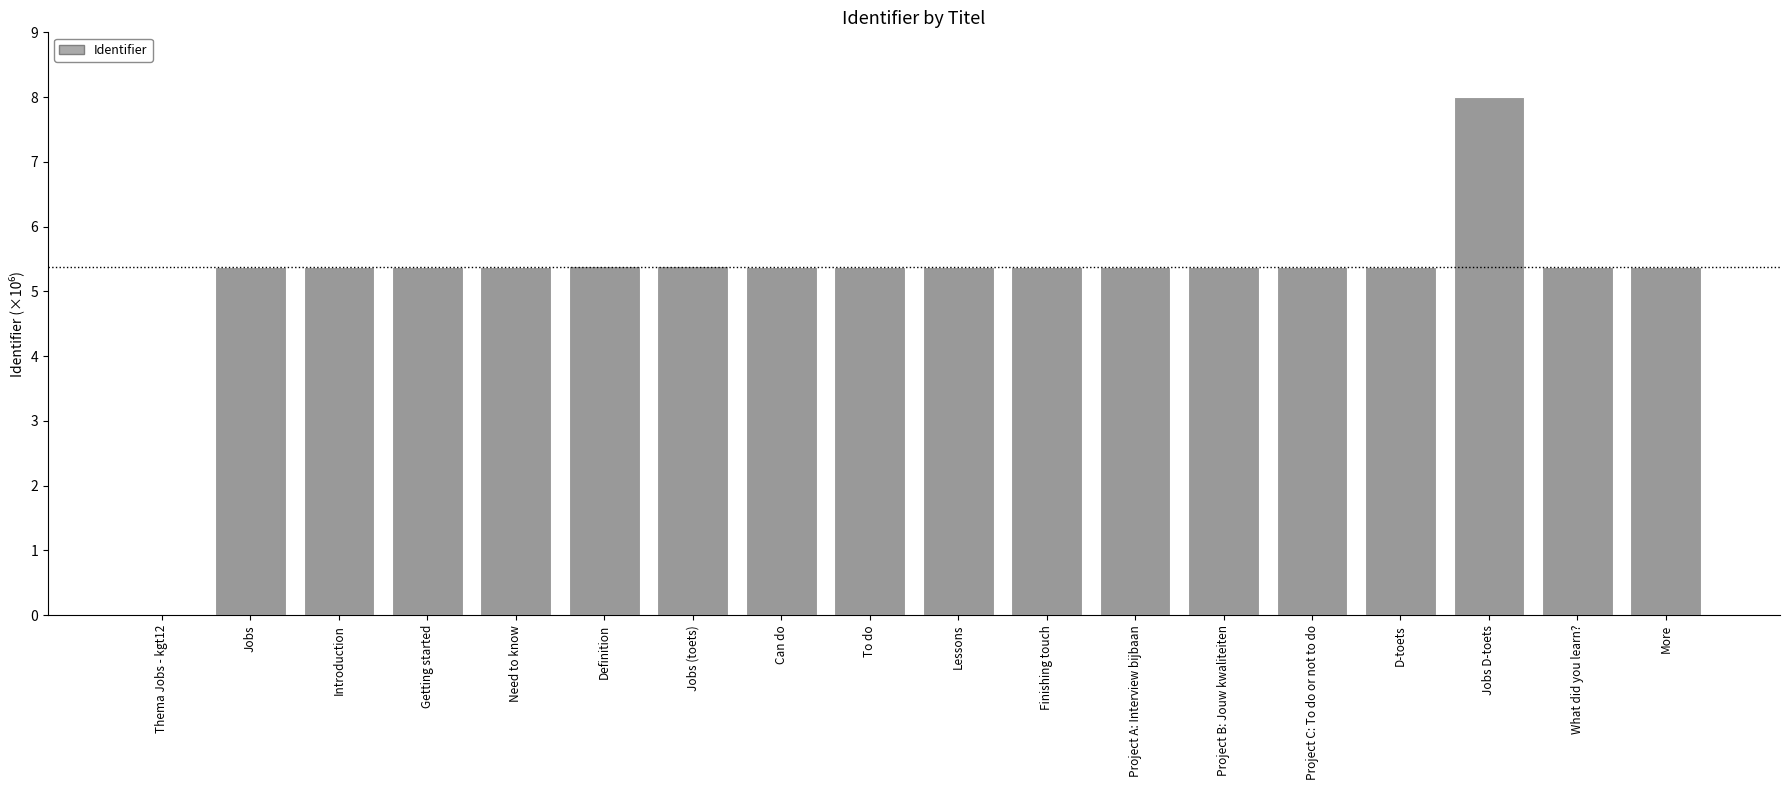

Reading left to right, extract all data points from this chart.

Thema Jobs - kgt12=0.0	Jobs=5.4	Introduction=5.4	Getting started=5.4	Need to know=5.4	Definition=5.4	Jobs (toets)=5.4	Can do=5.4	To do=5.4	Lessons=5.4	Finishing touch=5.4	Project A: Interview bijbaan=5.4	Project B: Jouw kwaliteiten=5.4	Project C: To do or not to do=5.4	D-toets=5.4	Jobs D-toets=8.0	What did you learn?=5.4	More=5.4